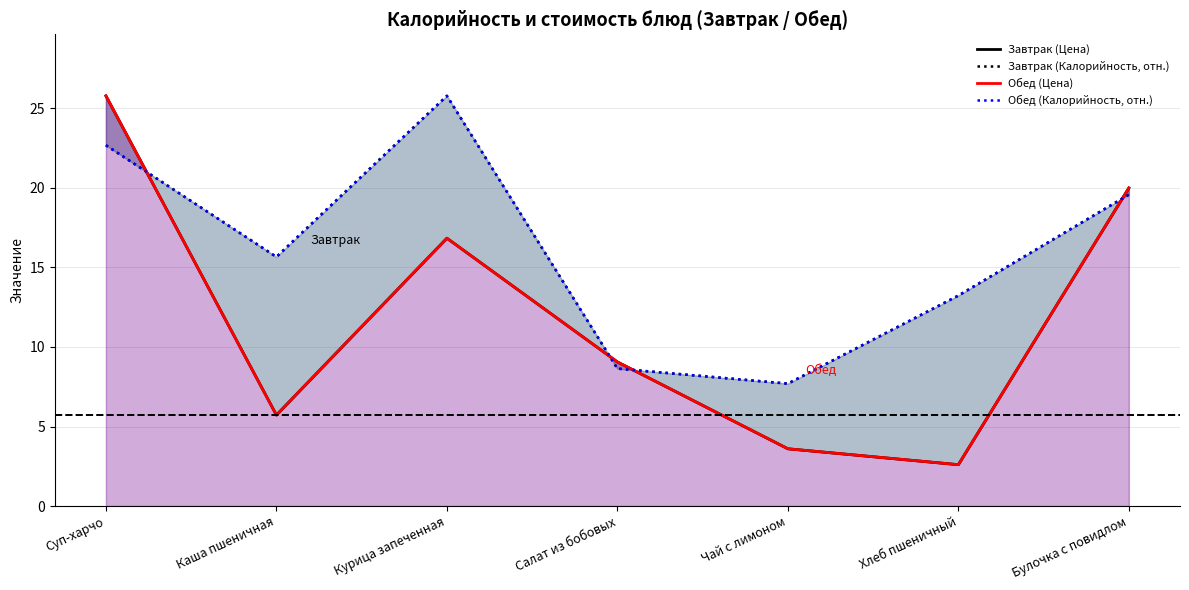

What position from the right is Салат из бобовых?

4